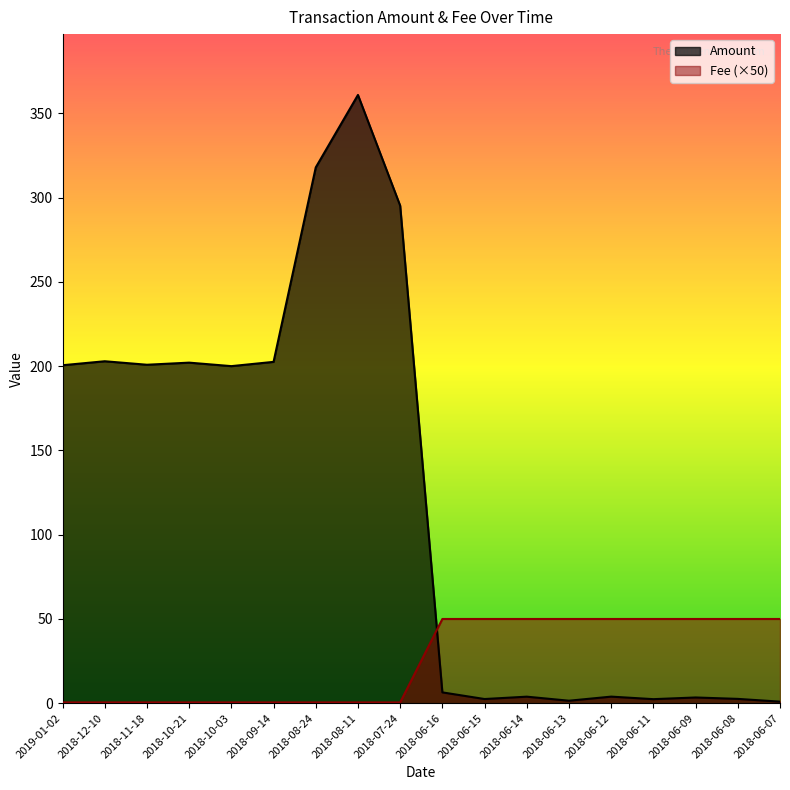

Reading left to right, extract all data points from this chart.

Amount: 2019-01-02=200.5	2018-12-10=202.9	2018-11-18=200.8	2018-10-21=202.1	2018-10-03=200.0	2018-09-14=202.5	2018-08-24=317.9	2018-08-11=360.9	2018-07-24=295.2	2018-06-16=6.5	2018-06-15=2.5	2018-06-14=3.9	2018-06-13=1.5	2018-06-12=3.9	2018-06-11=2.4	2018-06-09=3.4	2018-06-08=2.6	2018-06-07=1.0
Fee: 2019-01-02=0.5	2018-12-10=0.5	2018-11-18=0.5	2018-10-21=0.5	2018-10-03=0.5	2018-09-14=0.5	2018-08-24=0.5	2018-08-11=0.5	2018-07-24=0.5	2018-06-16=50.0	2018-06-15=50.0	2018-06-14=50.0	2018-06-13=50.0	2018-06-12=50.0	2018-06-11=50.0	2018-06-09=50.0	2018-06-08=50.0	2018-06-07=50.0